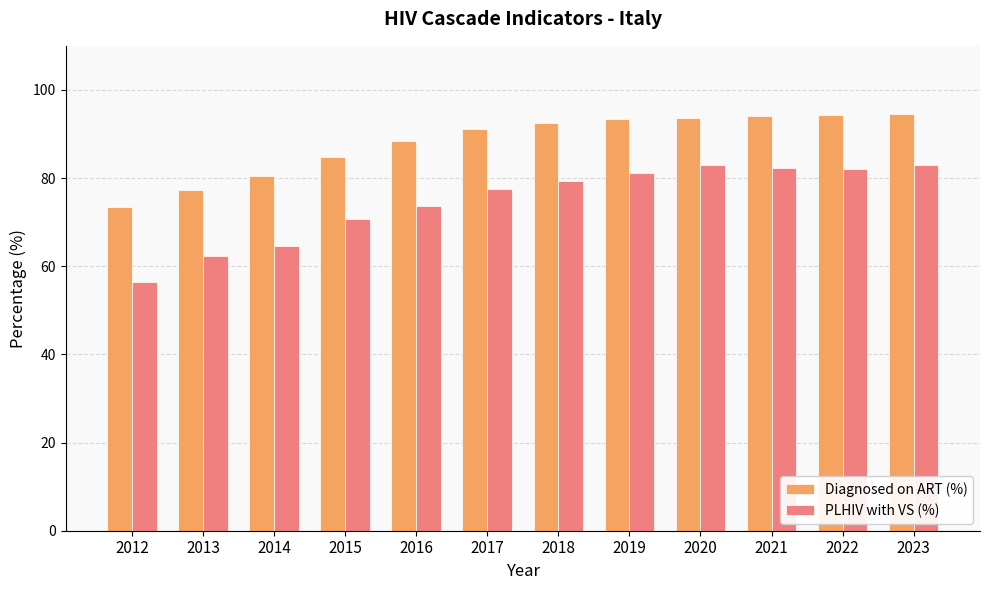

What is the approximate value of PLHIV with VS (%) at 2017?

77.4